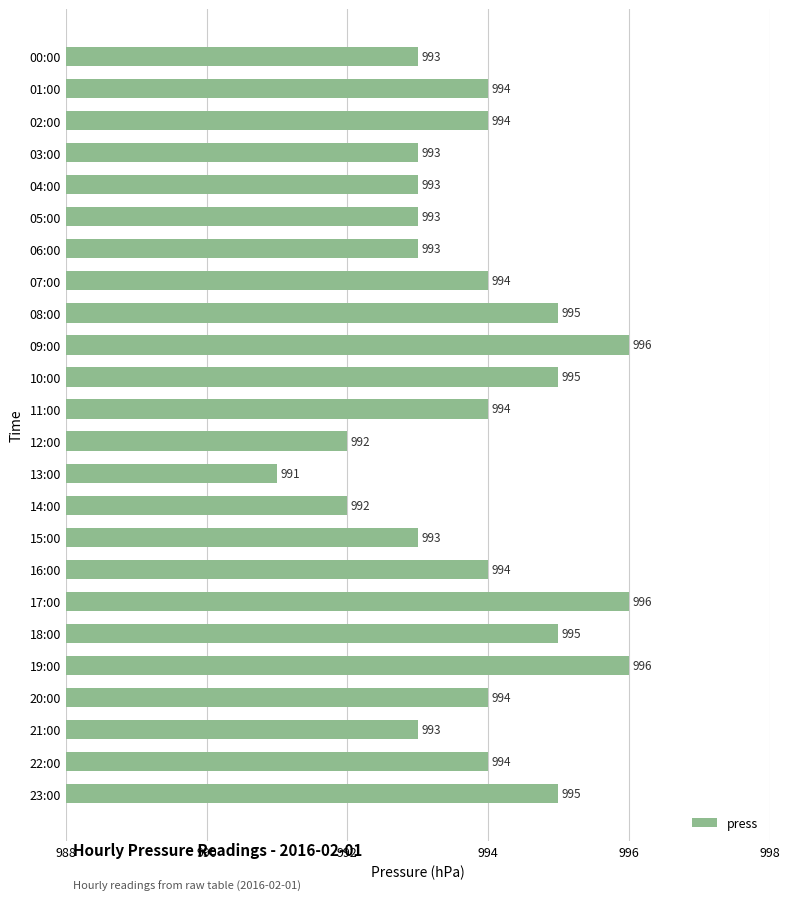

What is the minimum value shown in the chart?

991